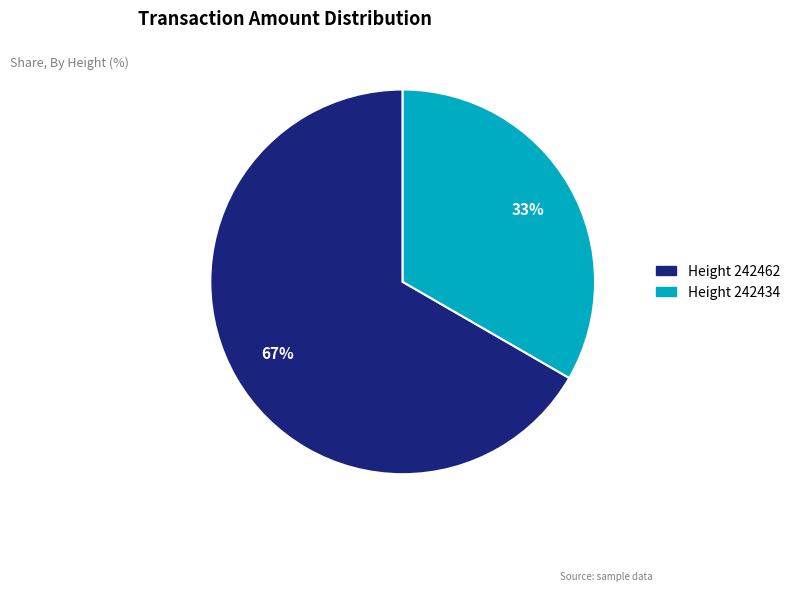

To the nearest percent, what is the average slice percentage?

50%